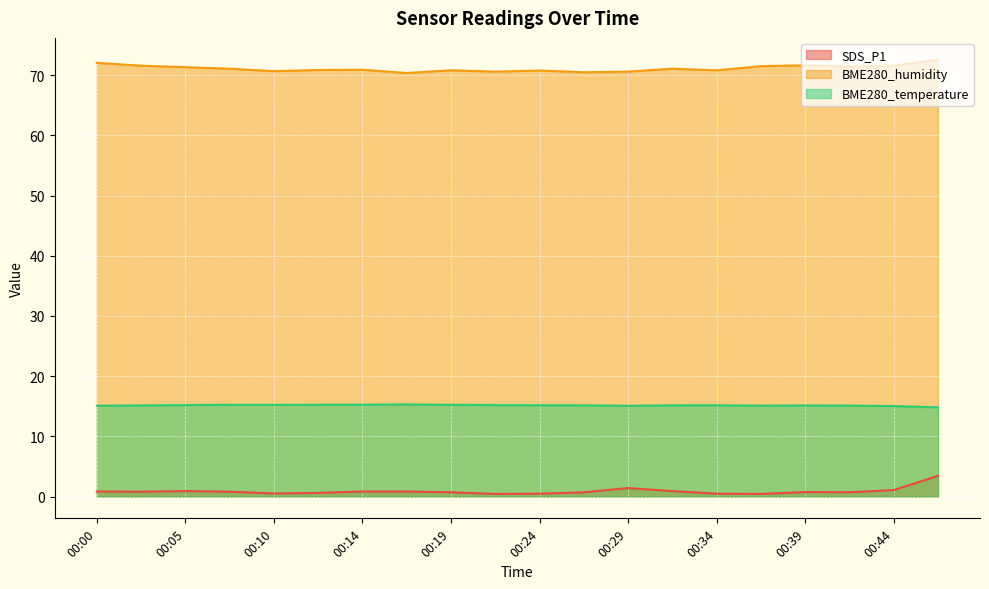

At 00:10, list the series in order from smallest to largest.

SDS_P1, BME280_temperature, BME280_humidity